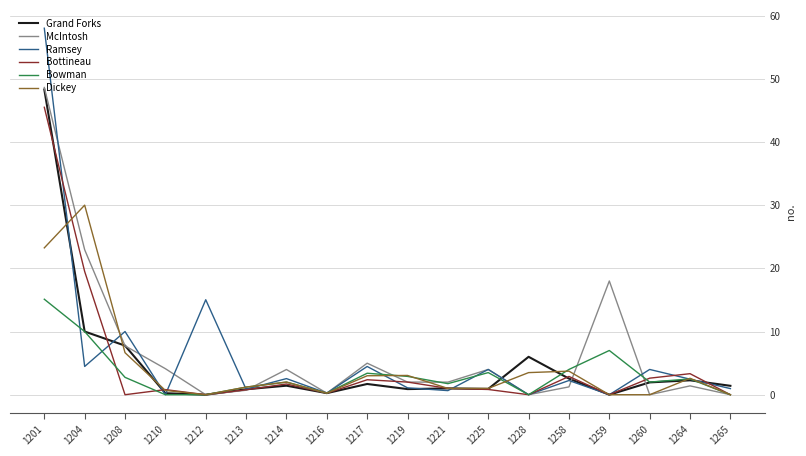

Which series has the largest range (max minus min)?

Ramsey